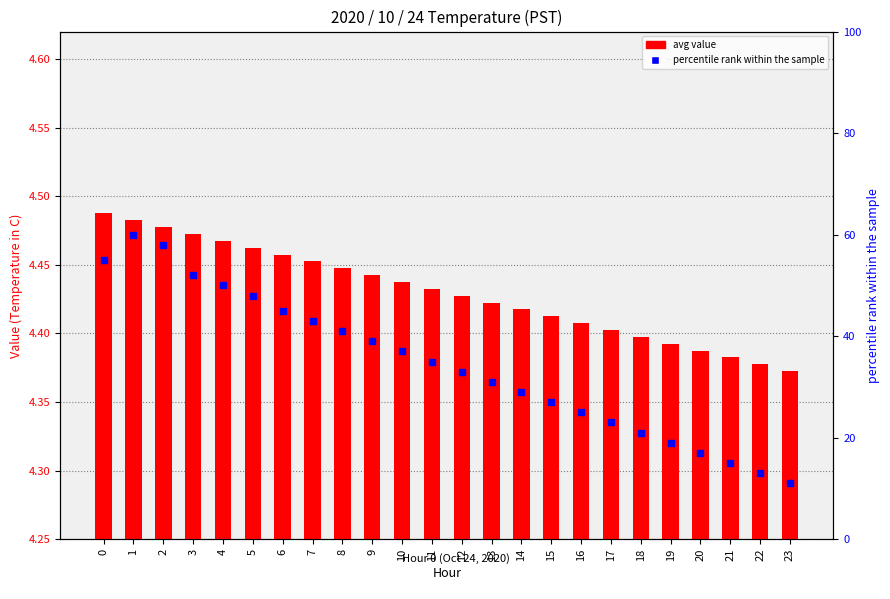

Is the value of percentile rank within the sample at 10 greater than the value of avg value at 20?

Yes